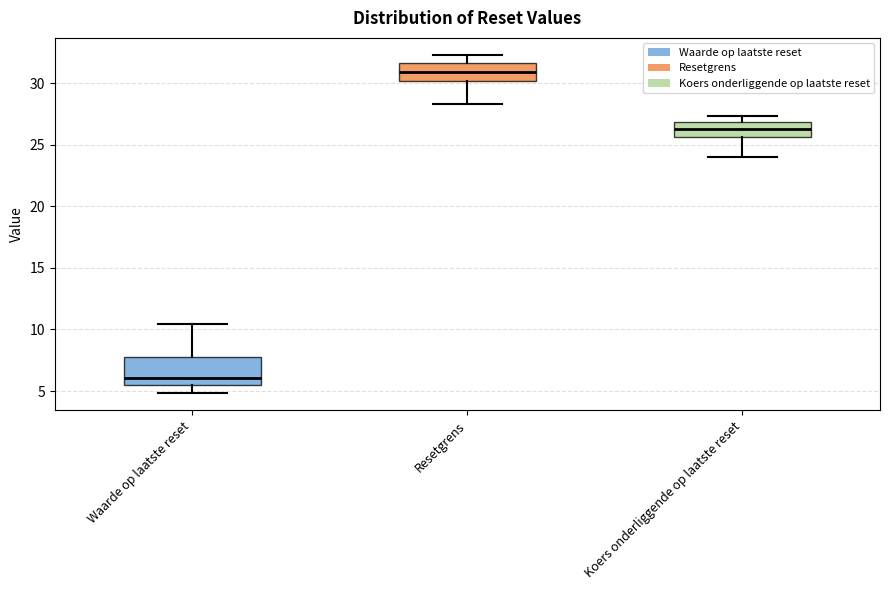

Reading left to right, read every box against the y-axis: the position of its median line, the range the box covers, and the ends of its whiskers. The values are not printed on the chart, so give them approximately, as read against the axis.

Waarde op laatste reset: median 6.0, box 5.5 to 8.0, whiskers 5.0 to 10.5
Resetgrens: median 31.0, box 30.0 to 31.5, whiskers 28.5 to 32.5
Koers onderliggende op laatste reset: median 26.5, box 25.5 to 27.0, whiskers 24.0 to 27.5